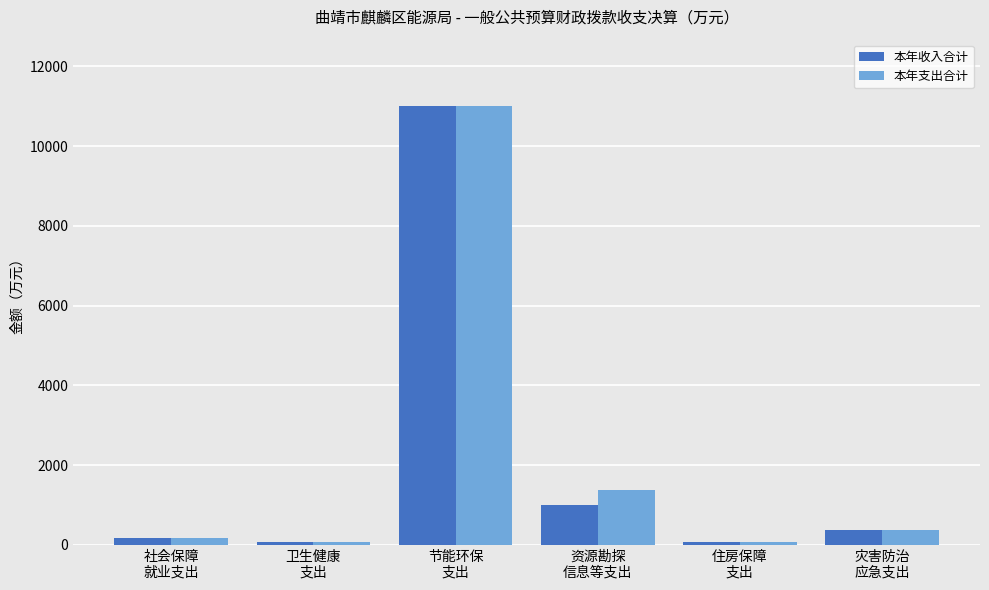

What is the difference between the maximum and minimum values in the 本年支出合计 series?

10937.8